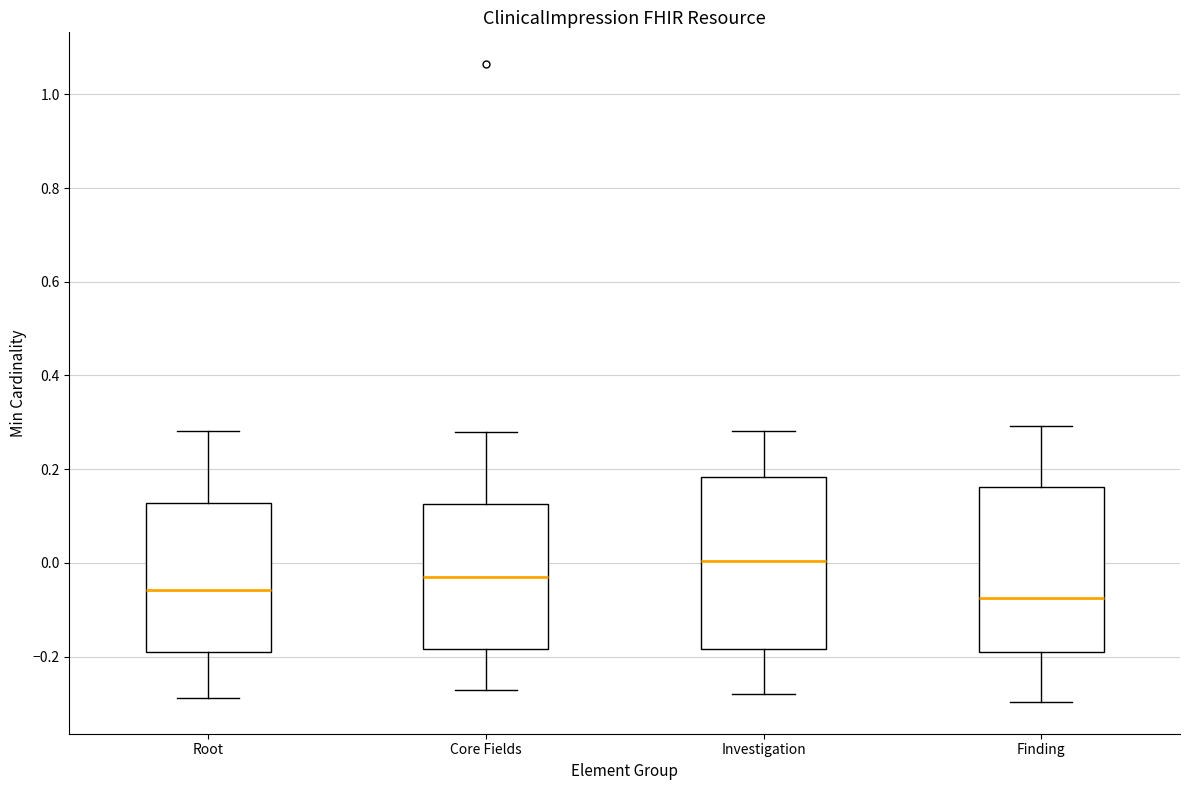

Reading left to right, transcribe this box plot: for each box, give where its median line is, the range the box spans, and where its two whiskers end, as read against the y-axis. The values are not printed on the chart, so give them approximately, as read against the axis.

Root: median -0.06, box -0.20 to 0.12, whiskers -0.28 to 0.28
Core Fields: median -0.04, box -0.18 to 0.12, whiskers -0.28 to 0.28
Investigation: median 0.00, box -0.18 to 0.18, whiskers -0.28 to 0.28
Finding: median -0.08, box -0.18 to 0.16, whiskers -0.30 to 0.30